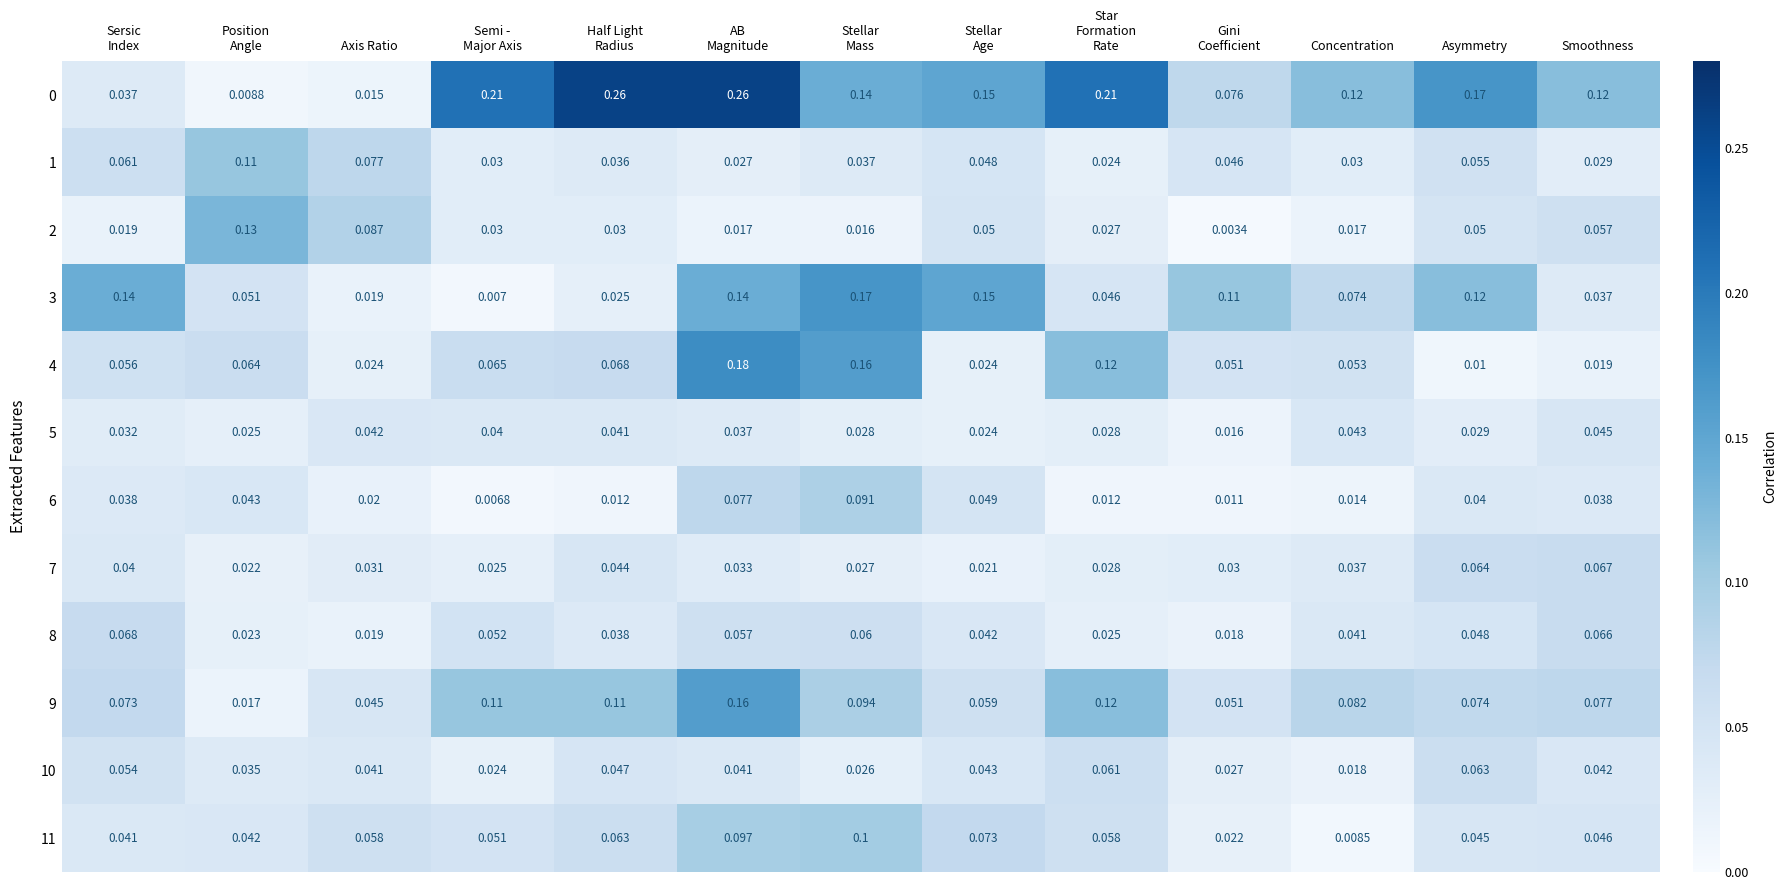

At which label does 10 reach its minimum?

Concentration